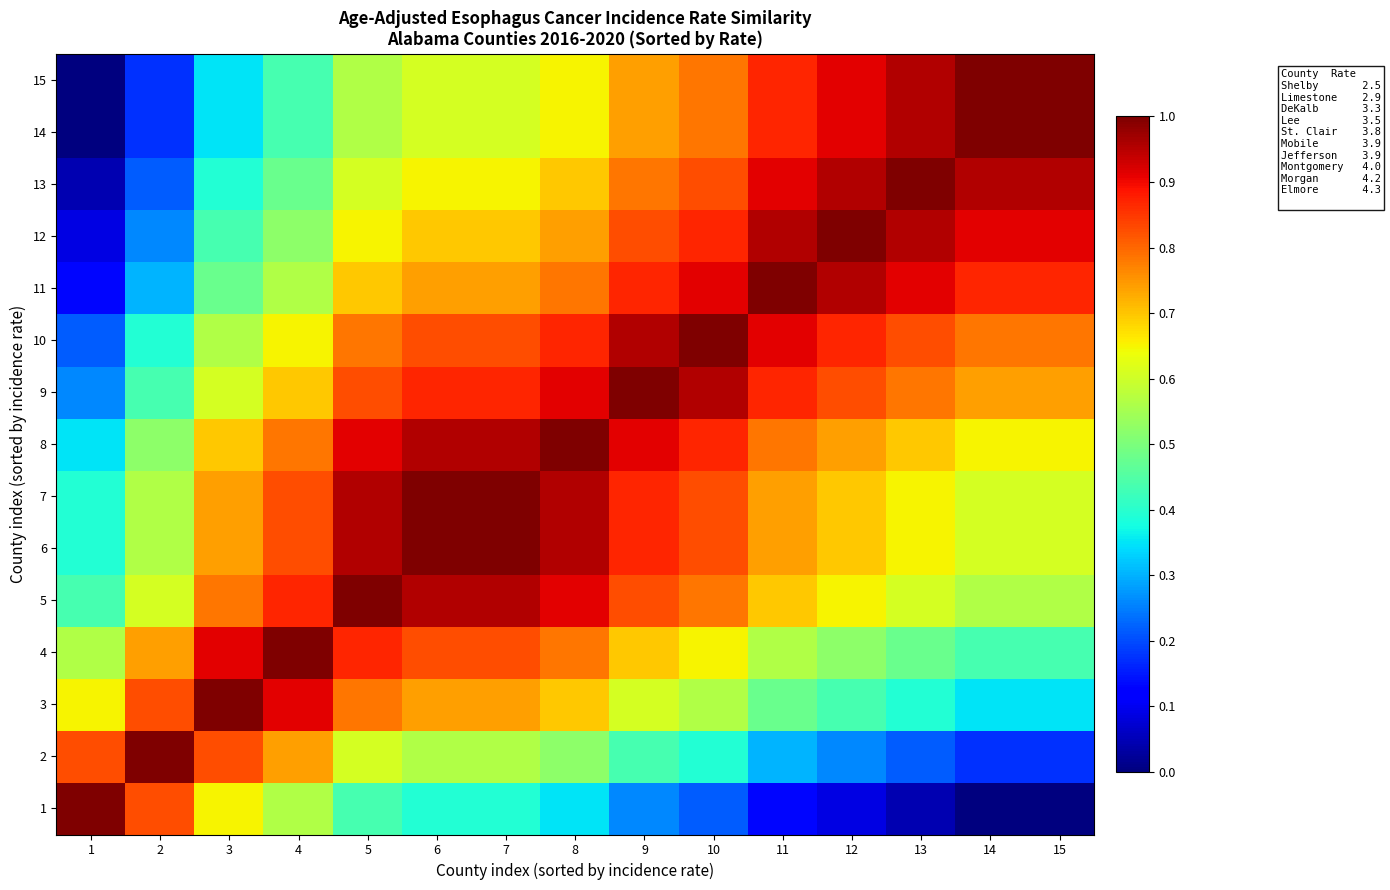

At which category does the chart reach its peak across all series?

1